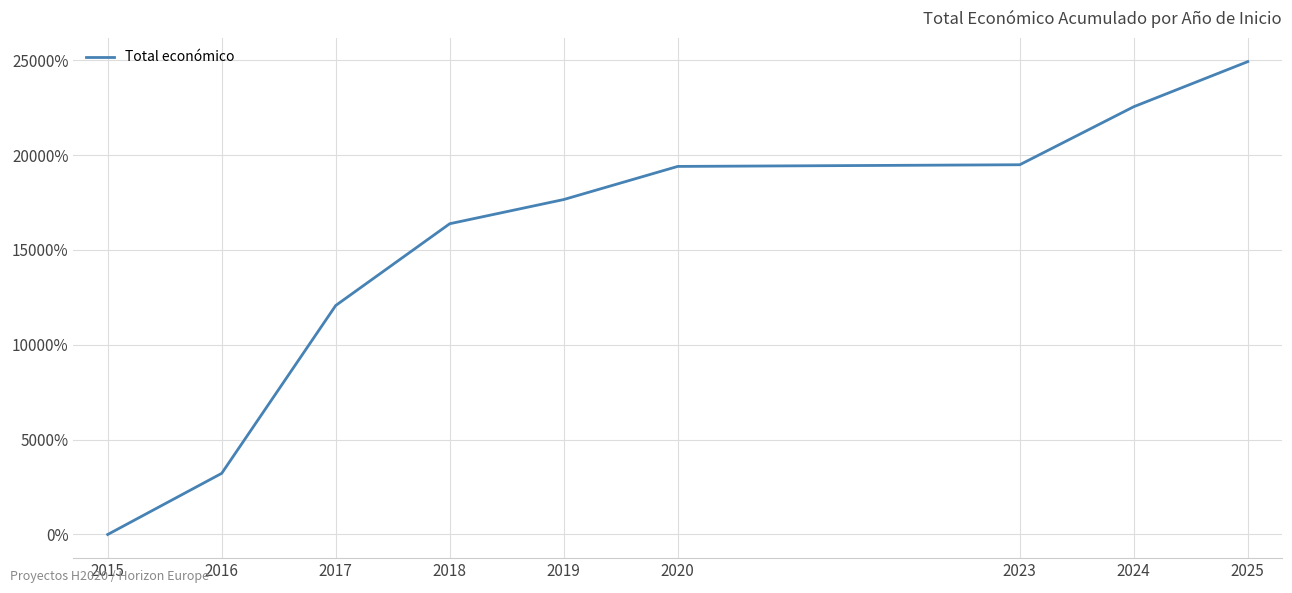

What is the difference between the values at 2018 and 2025?

8544.0